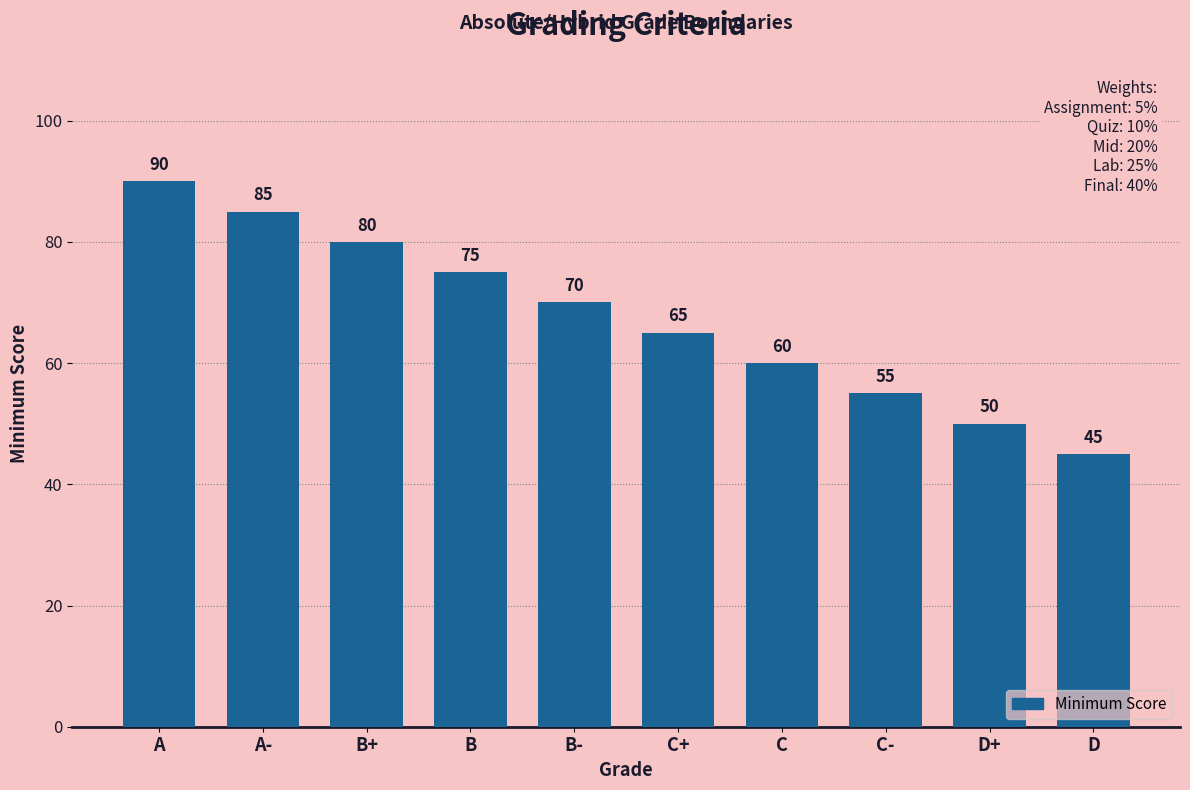

Where is the data nearest to the value 67?

C+